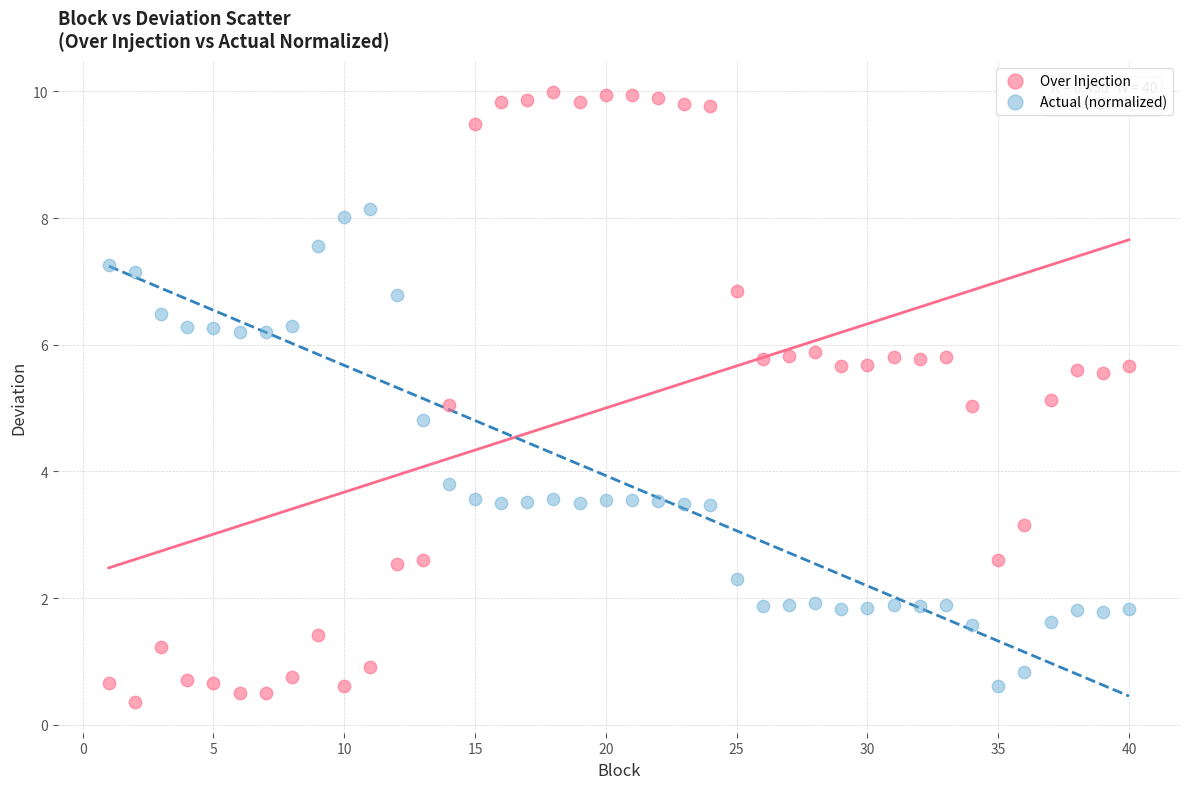

What are all the series names shown in the legend?

Over Injection, Actual (normalized)